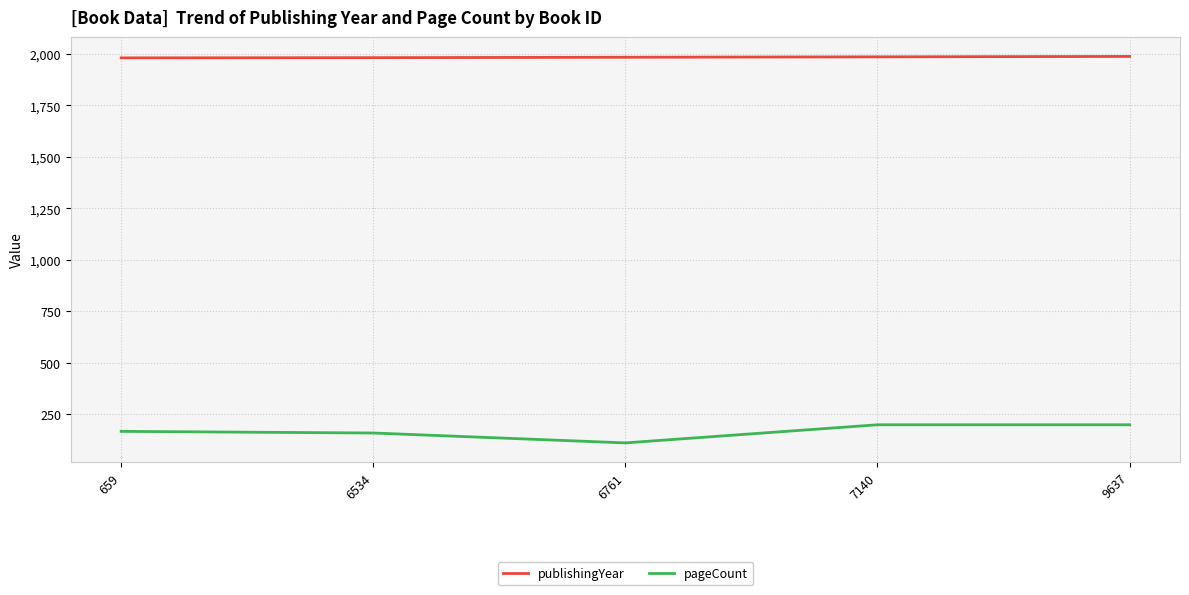

True or false: publishingYear and pageCount intersect in this chart.

False